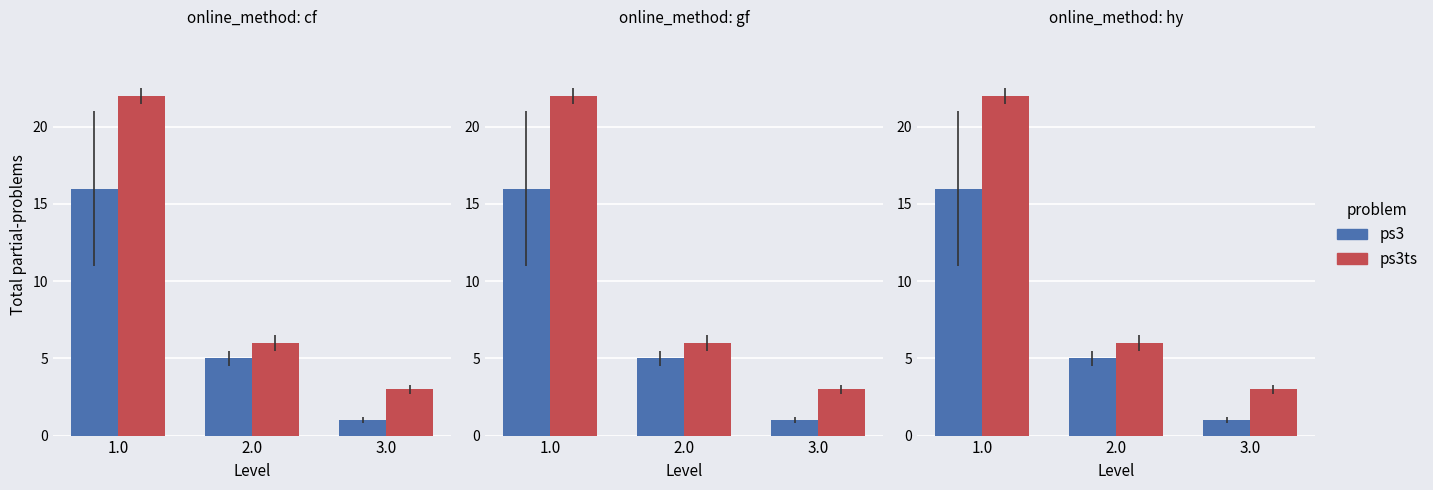

What is the greatest value displayed?

22